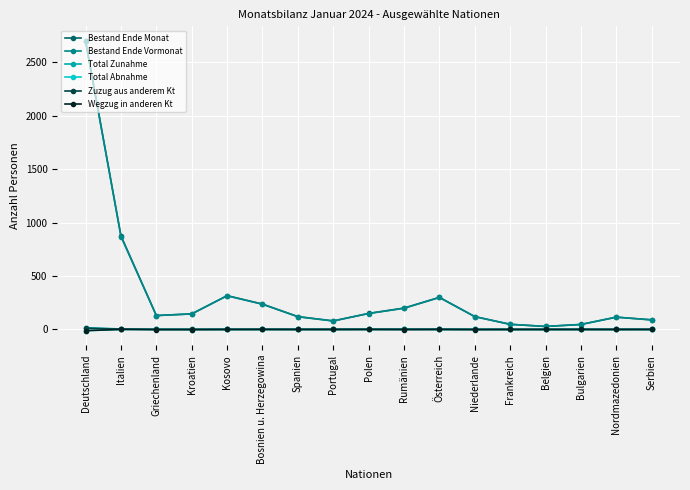

What is the minimum value shown in the chart?

-12